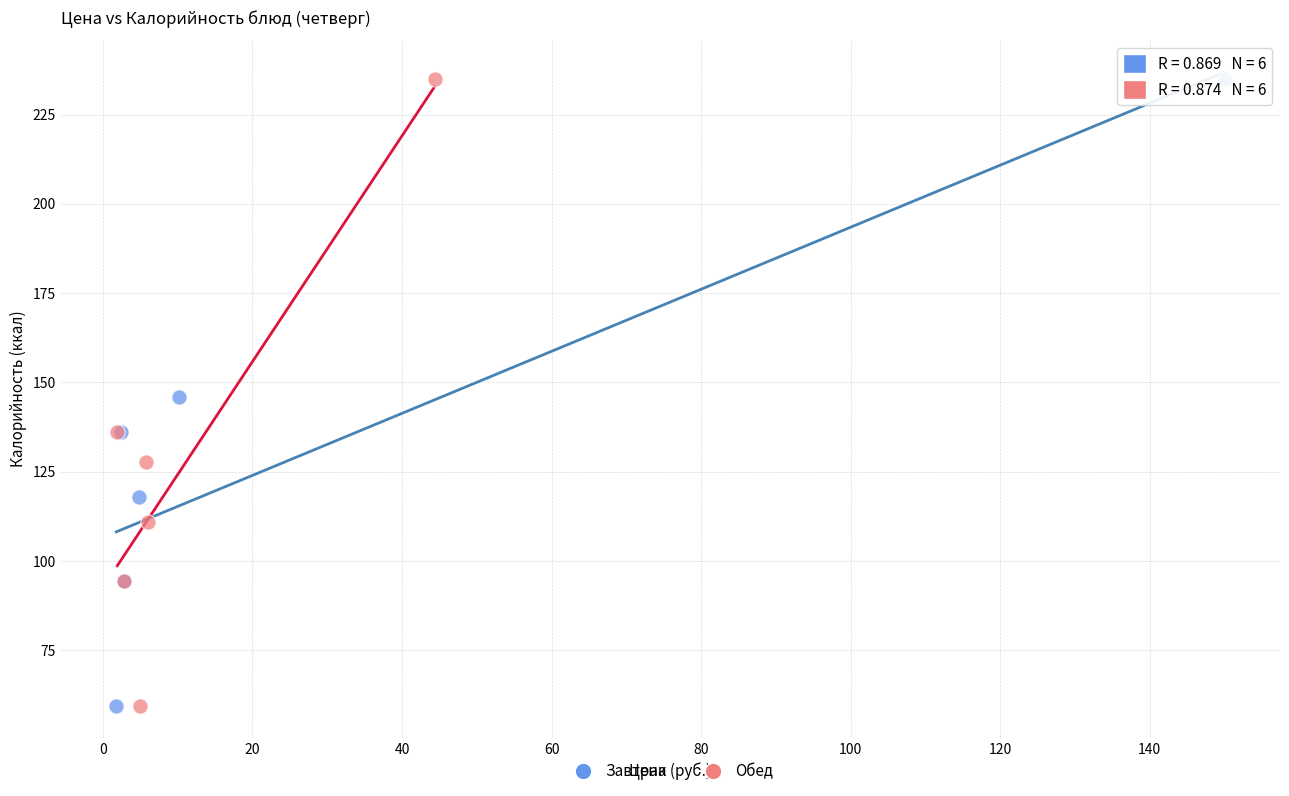

What are all the series names shown in the legend?

Завтрак, Обед